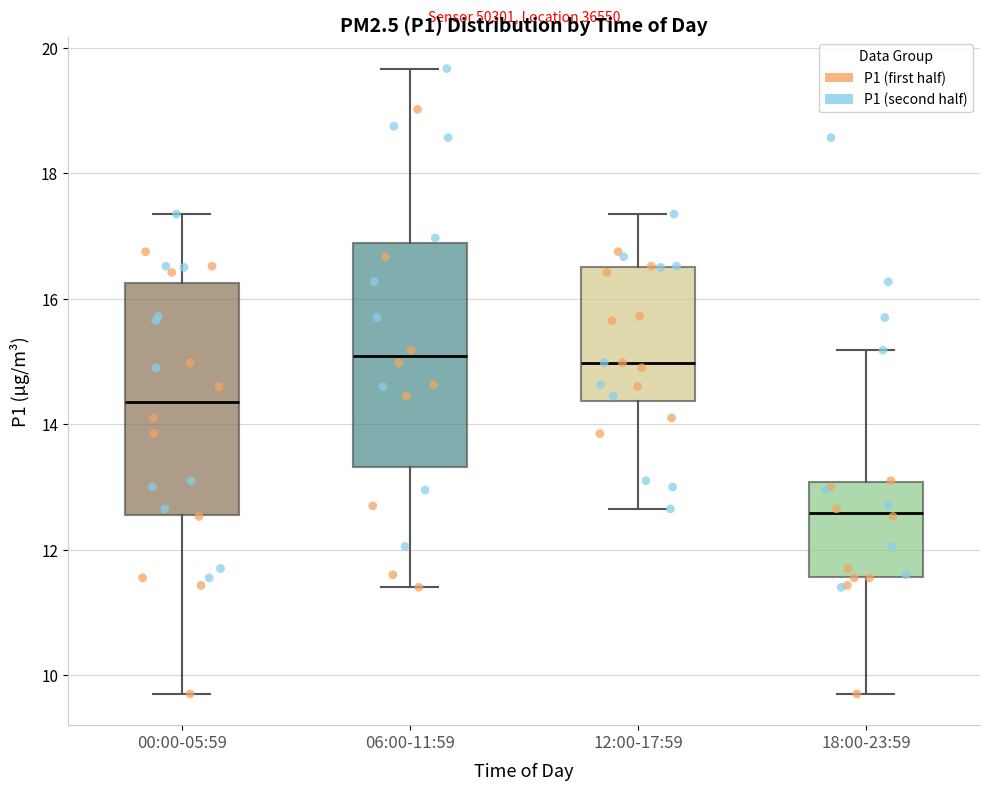

Reading left to right, transcribe this box plot: for each box, give where its median line is, the range the box spans, and where its two whiskers end, as read against the y-axis. The values are not printed on the chart, so give them approximately, as read against the axis.

00:00-05:59: median 14.4, box 12.6 to 16.2, whiskers 9.8 to 17.4
06:00-11:59: median 15.0, box 13.4 to 16.8, whiskers 11.4 to 19.6
12:00-17:59: median 15.0, box 14.4 to 16.6, whiskers 12.6 to 17.4
18:00-23:59: median 12.6, box 11.6 to 13.0, whiskers 9.8 to 15.2